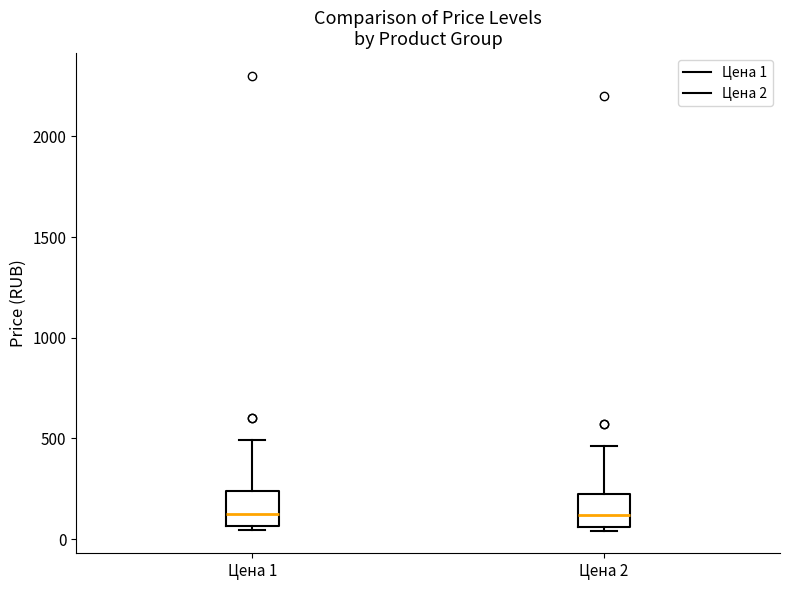

Reading left to right, transcribe this box plot: for each box, give where its median line is, the range the box spans, and where its two whiskers end, as read against the y-axis. The values are not printed on the chart, so give them approximately, as read against the axis.

Цена 1: median 100, box 50 to 250, whiskers 50 (just below the box's lower edge) to 500
Цена 2: median 100, box 50 to 250, whiskers 50 (just below the box's lower edge) to 450